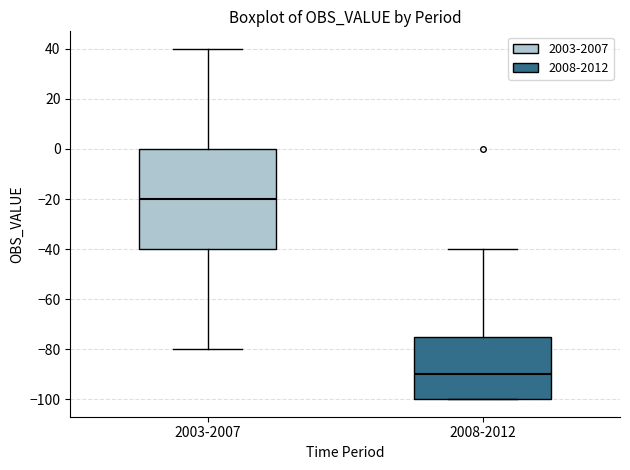

Which box has the highest median line?

2003-2007